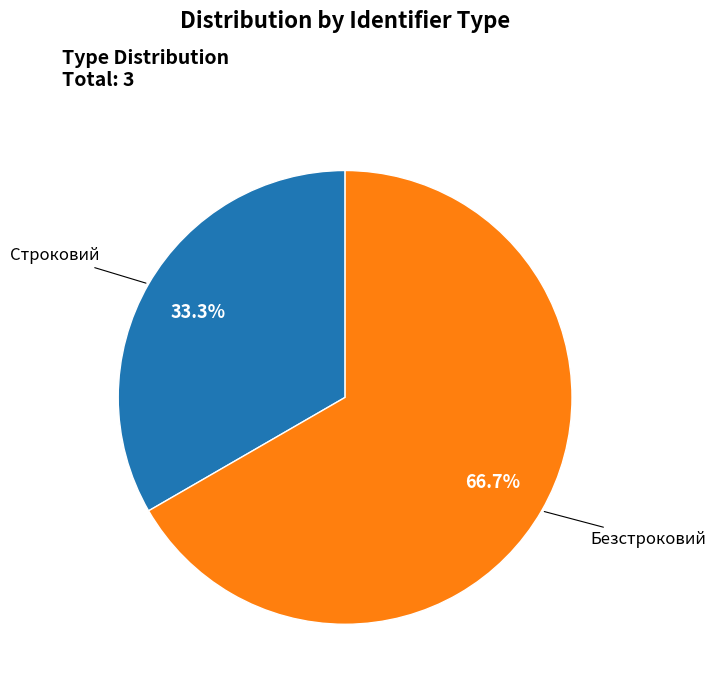

Between Безстроковий and Строковий, which is larger?

Безстроковий